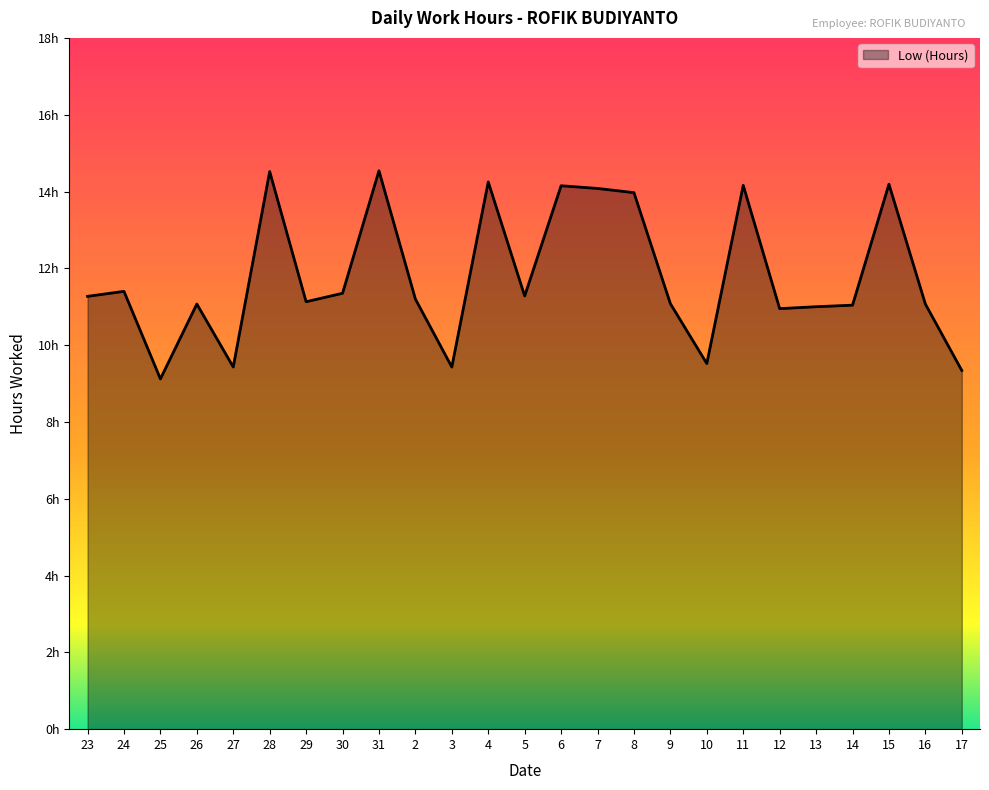

What is the change in value from 7 to 13?

-3.1